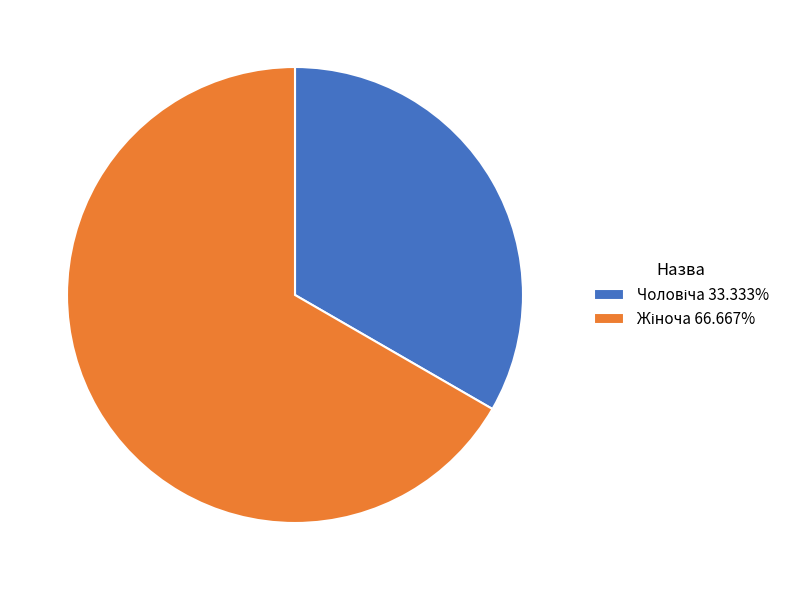

Does any single category account for the majority?

Yes